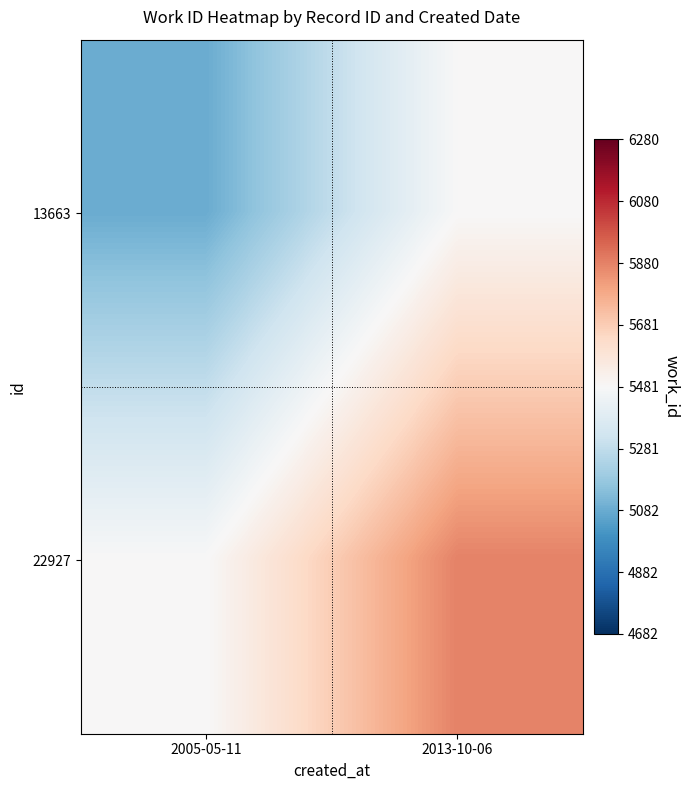

Reading left to right, extract all data points from this chart.

13663: 2005-05-11=5082	2013-10-06=5481
22927: 2005-05-11=5481	2013-10-06=5880